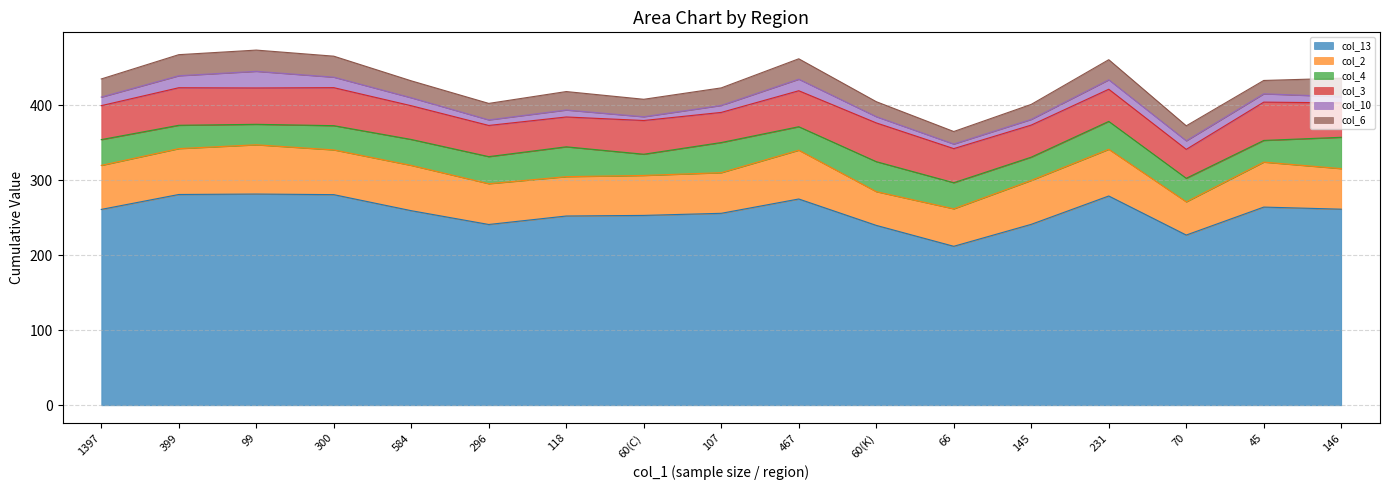

What is the value of the col_2 point at the 9th from the left?

54.2